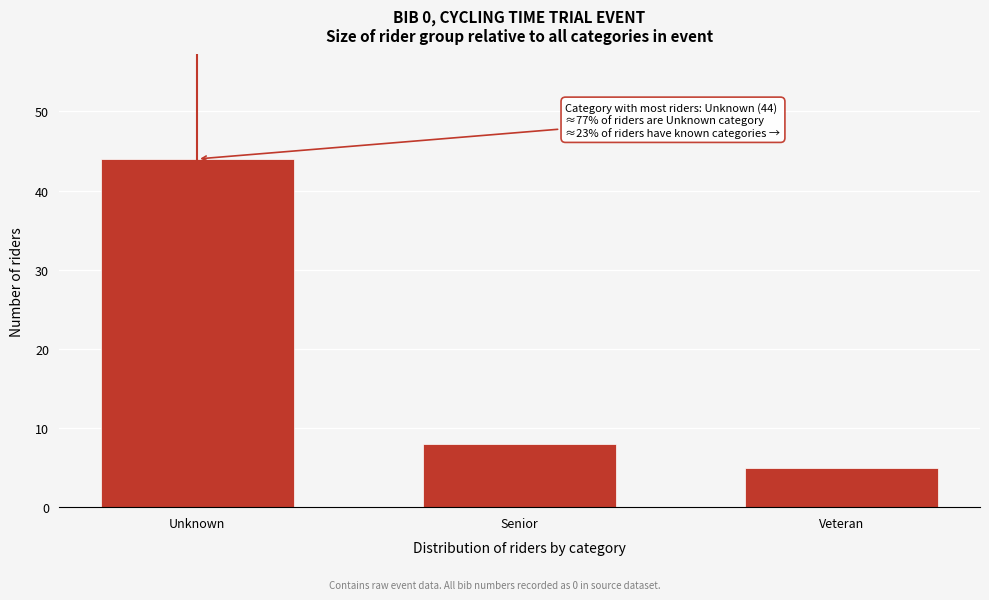

Reading left to right, list all the values displayed in this chart.

44	8	5